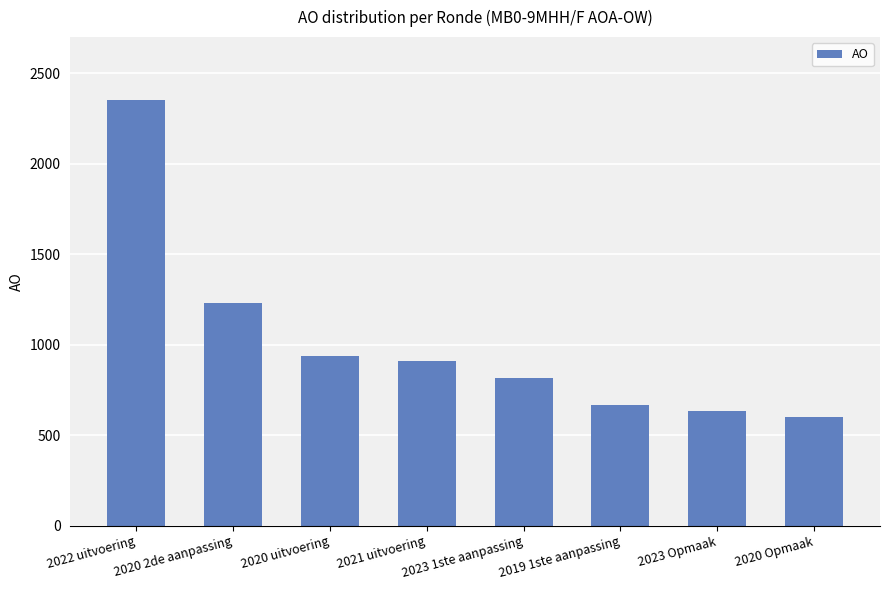

What is the change in value from 2022 uitvoering to 2020 2de aanpassing?

-1120